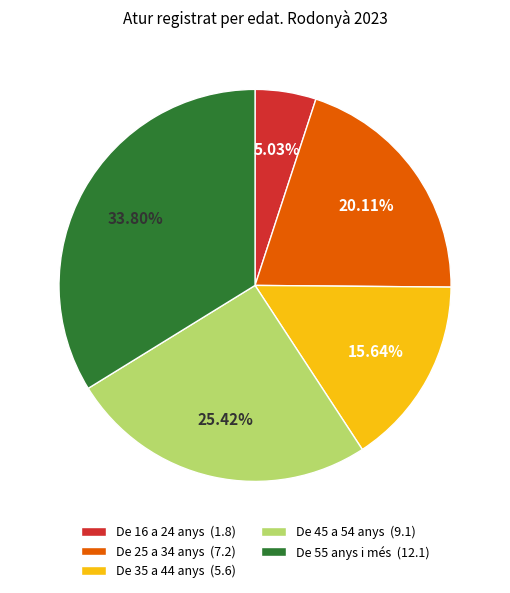

Does De 16 a 24 anys represent more than half of the total?

No